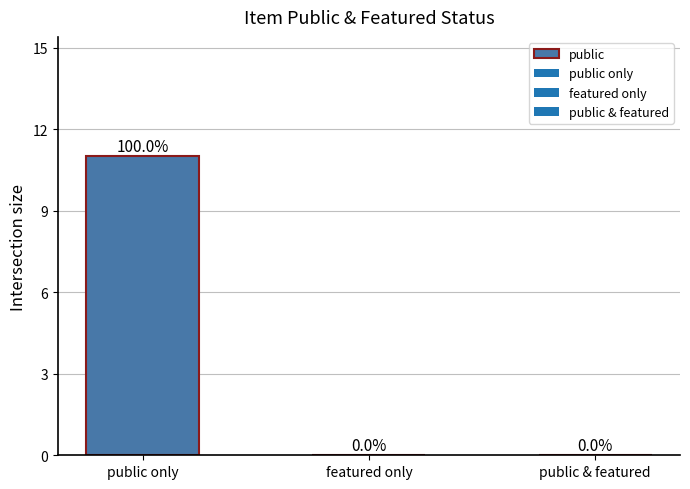

What is the approximate value at public only, to the nearest 10?

10